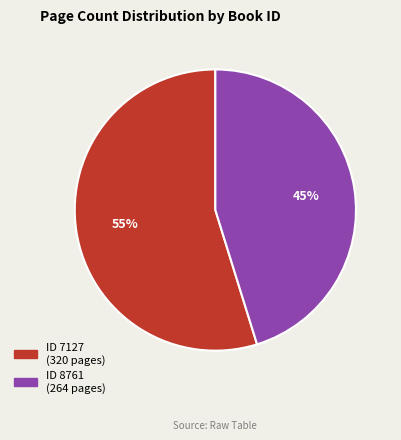

Is there a majority slice in this chart?

Yes